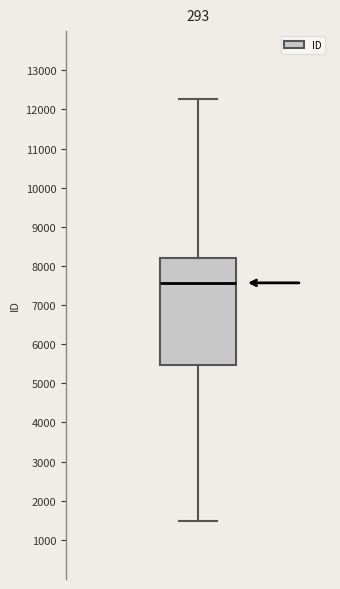

Transcribe this box plot: give where the median line is, the range the box spans, and where the two whiskers end, as read against the y-axis. The values are not printed on the chart, so give them approximately, as read against the axis.

median 7600, box 5500 to 8200, whiskers 1500 to 12300